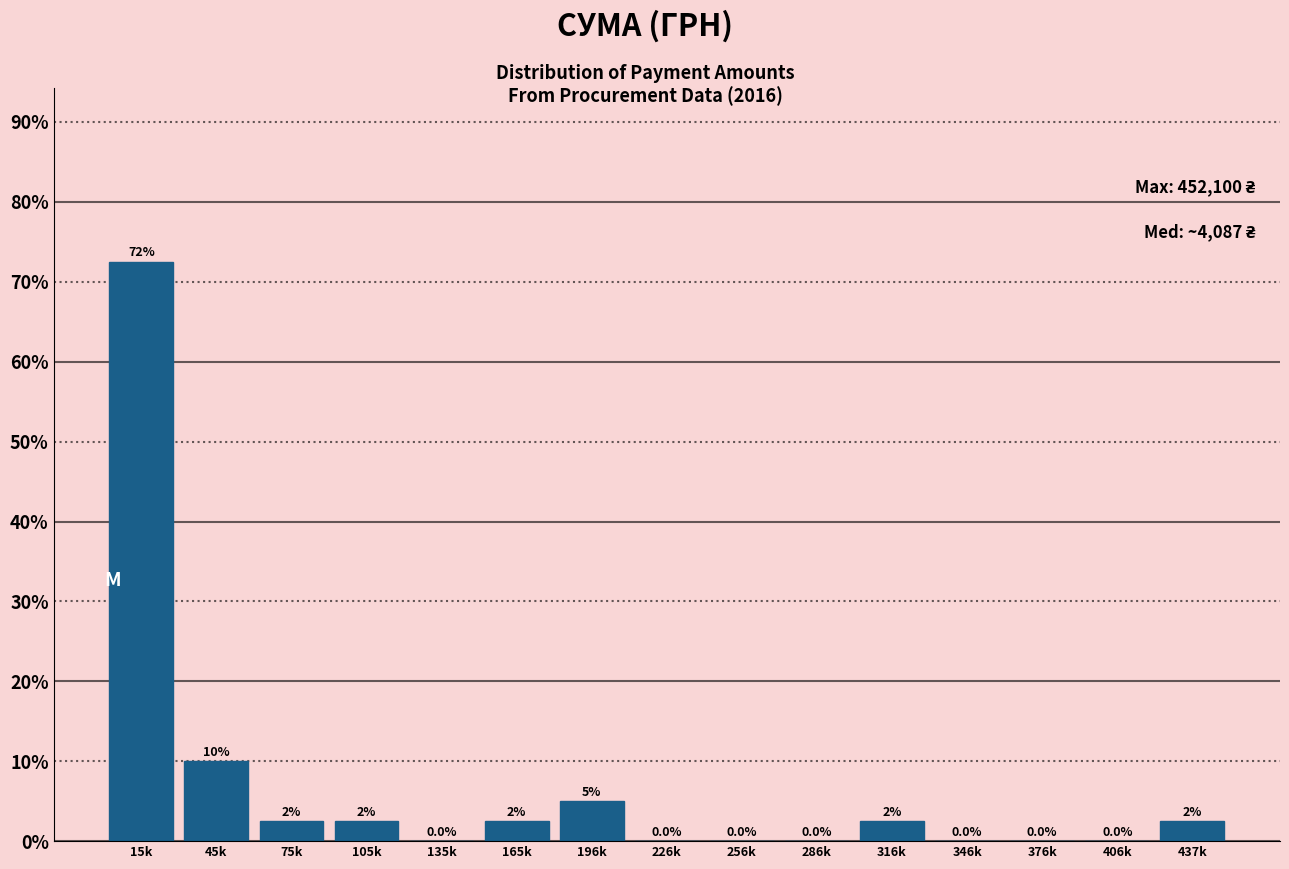

Reading left to right, list all the values displayed in this chart.

15k=72.5	45k=10.0	75k=2.5	105k=2.5	135k=0.0	165k=2.5	196k=5.0	226k=0.0	256k=0.0	286k=0.0	316k=2.5	346k=0.0	376k=0.0	406k=0.0	437k=2.5